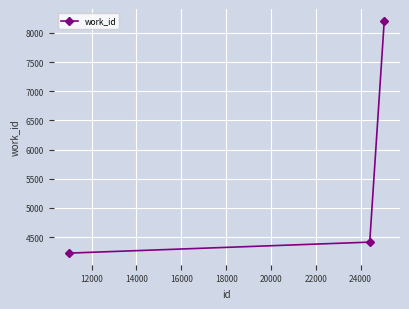

What is the sum of all values?

16848